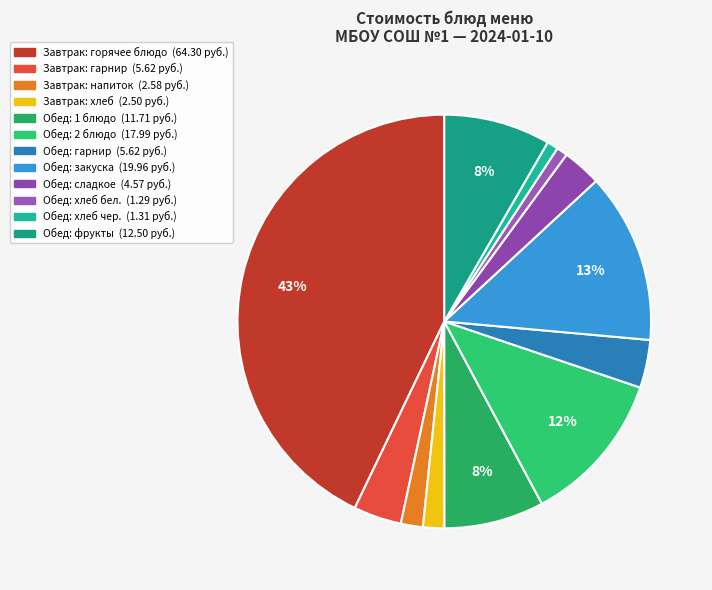

To the nearest percent, what is the difference between the largest and smallest slice percentages?

42%